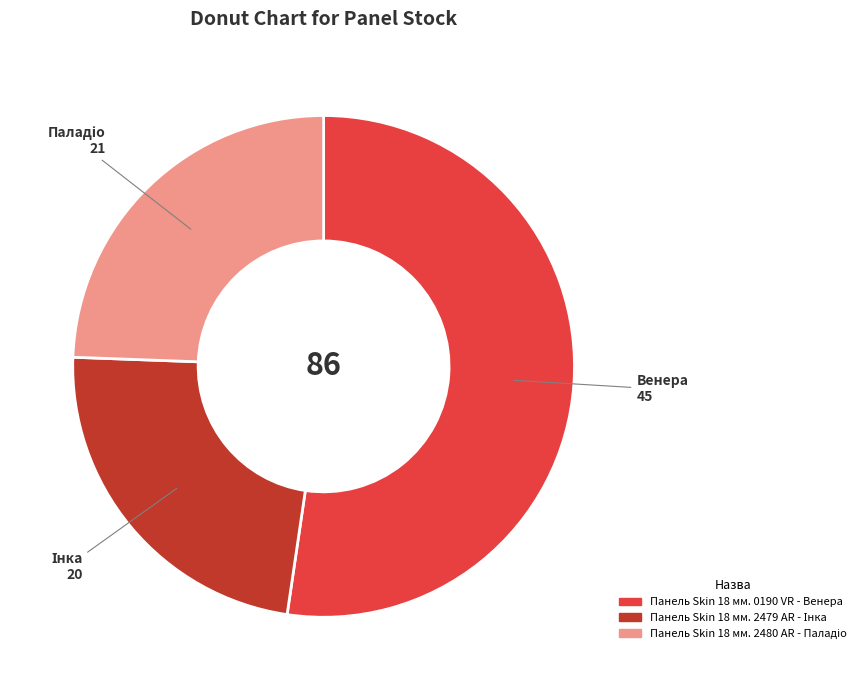

True or false: Панель Skin 18 мм. 0190 VR - Венера accounts for 52% of the total.

True